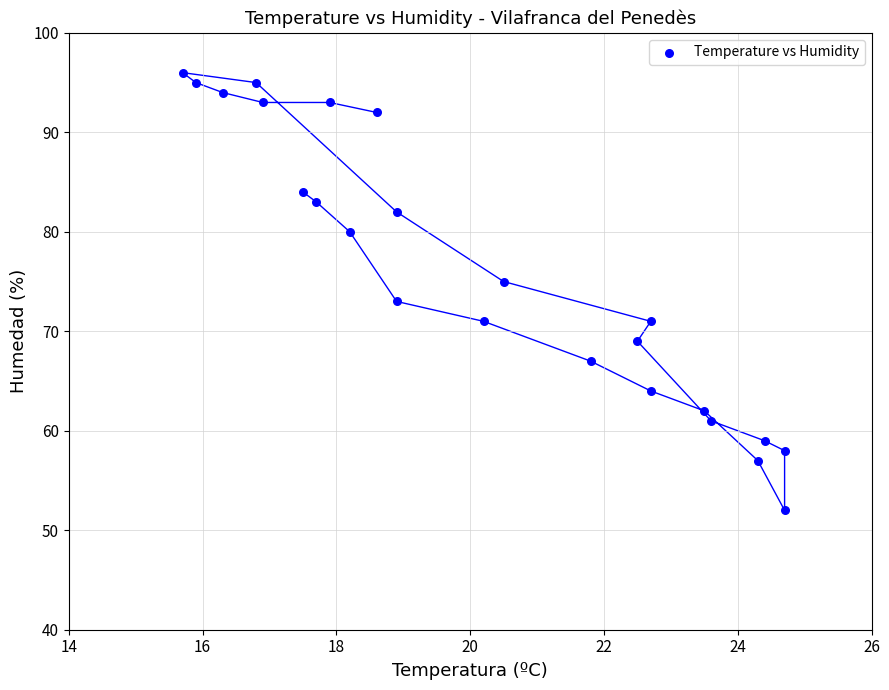

What is the range of Y values (max minus min)?

44